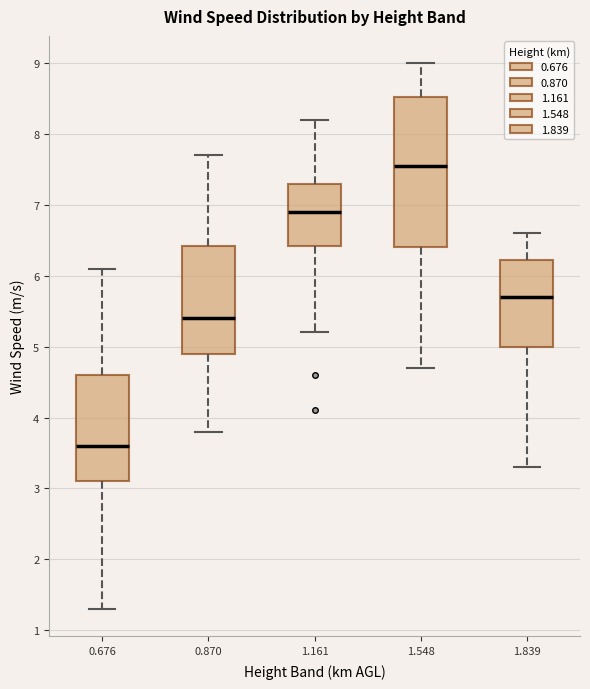

Which box has the lowest median line?

0.676